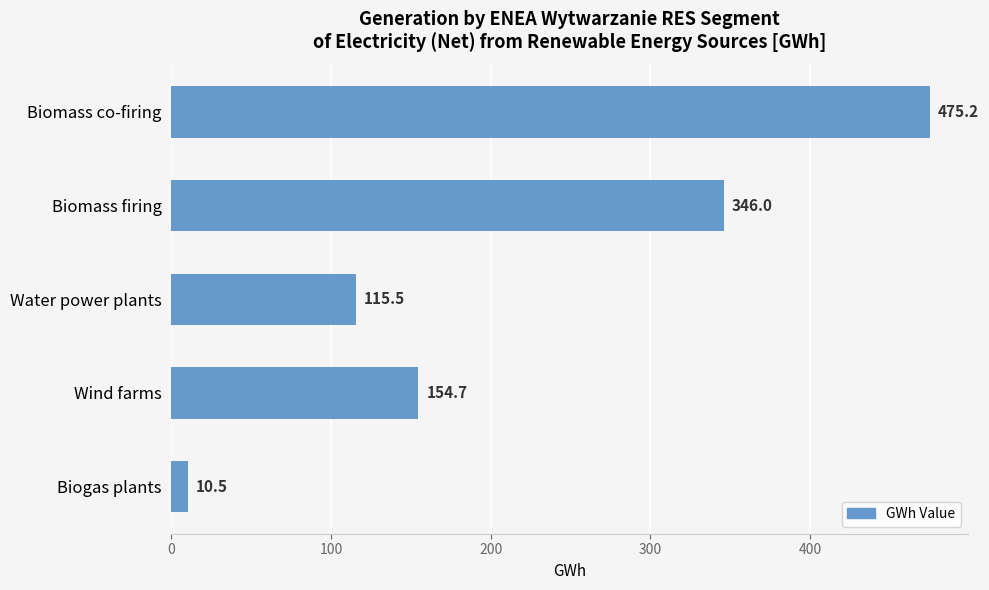

Rank the categories by value from lowest to highest.

Biogas plants, Water power plants, Wind farms, Biomass firing, Biomass co-firing